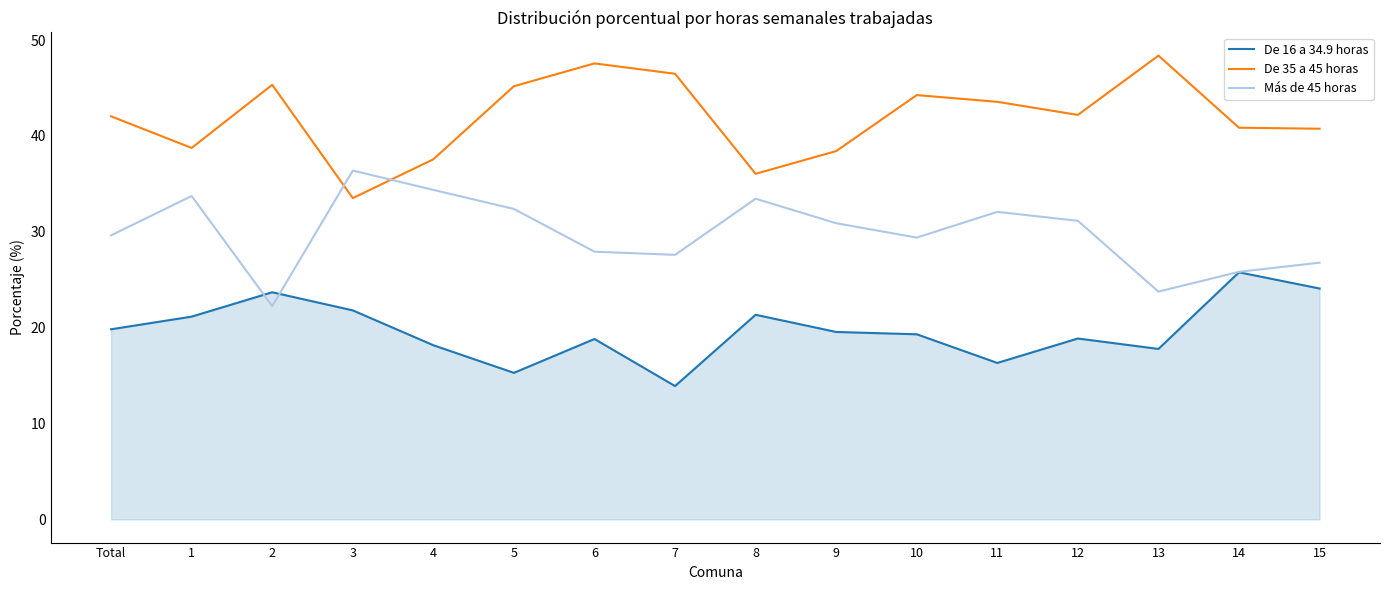

In De 35 a 45 horas, how many points are higher than both neighbors (excluding endpoints)?

4